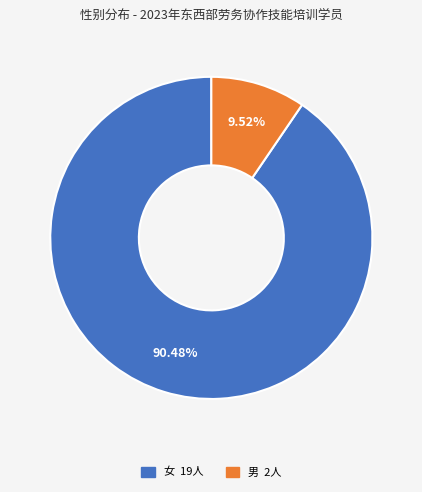

Which slice is the largest?

女